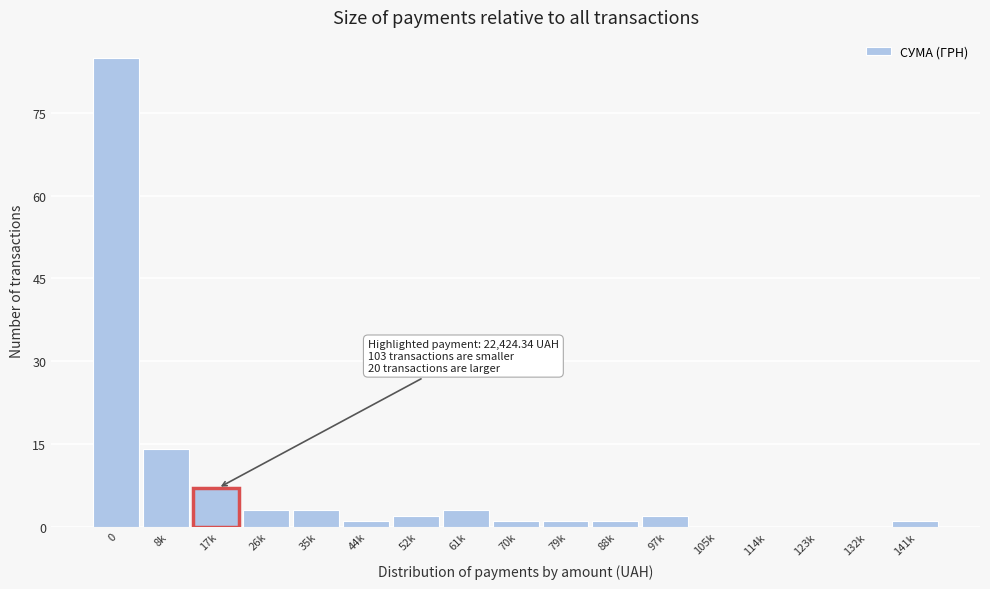

Reading right to left, extract all data points from this chart.

141k=1	132k=0	123k=0	114k=0	105k=0	97k=2	88k=1	79k=1	70k=1	61k=3	52k=2	44k=1	35k=3	26k=3	17k=7	8k=14	0=85